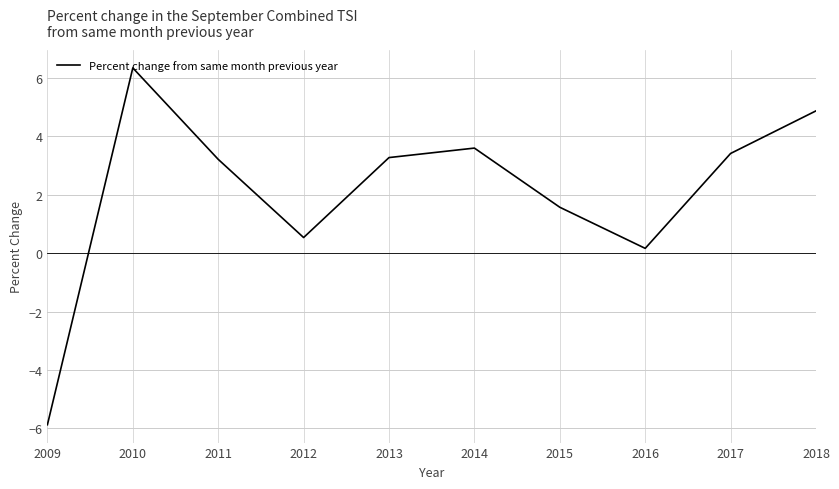

Reading right to left, extract all data points from this chart.

4.9	3.4	0.2	1.6	3.6	3.3	0.5	3.2	6.3	-5.9